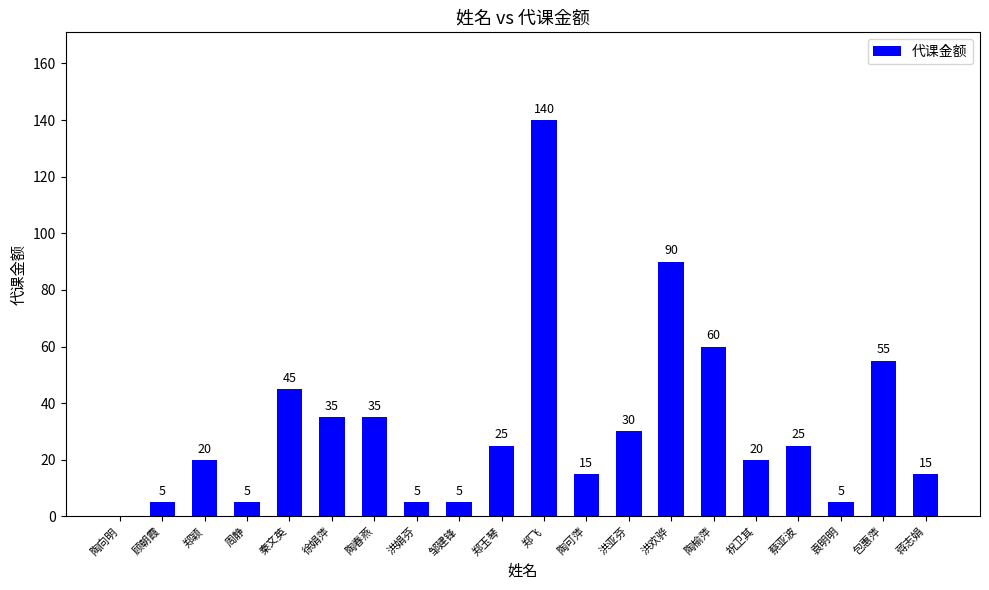

At which category does the chart reach its peak across all series?

郑飞